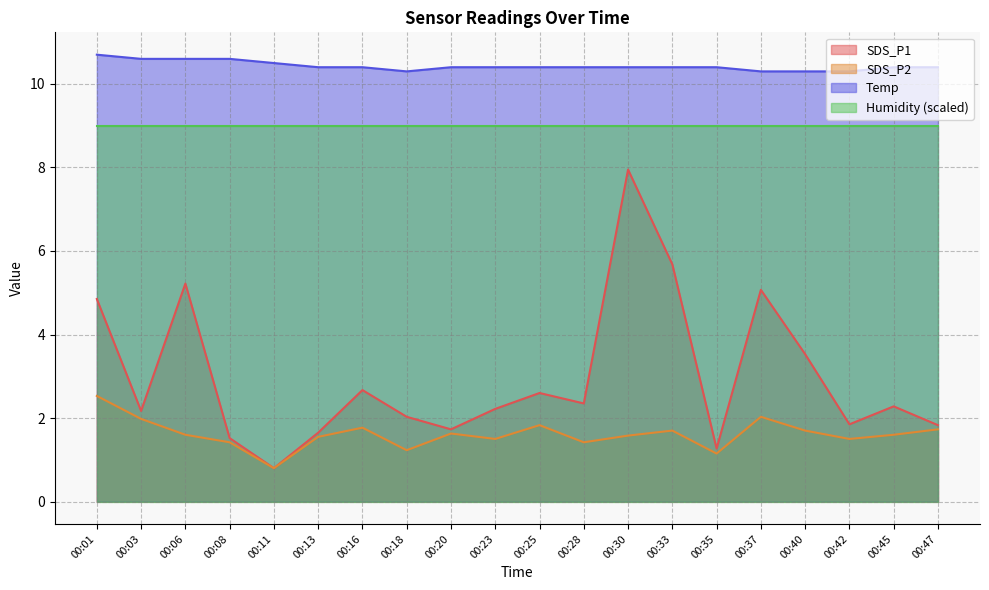

True or false: SDS_P2 and SDS_P1 intersect in this chart.

False